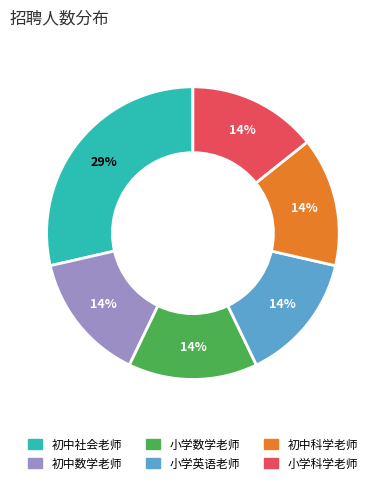

True or false: 小学英语老师 accounts for 7% of the total.

False